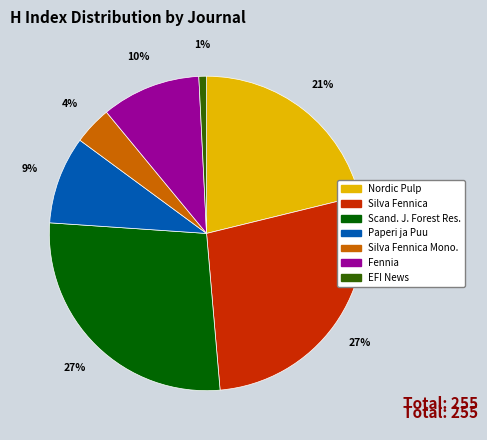

Is Silva Fennica the majority of the pie?

No